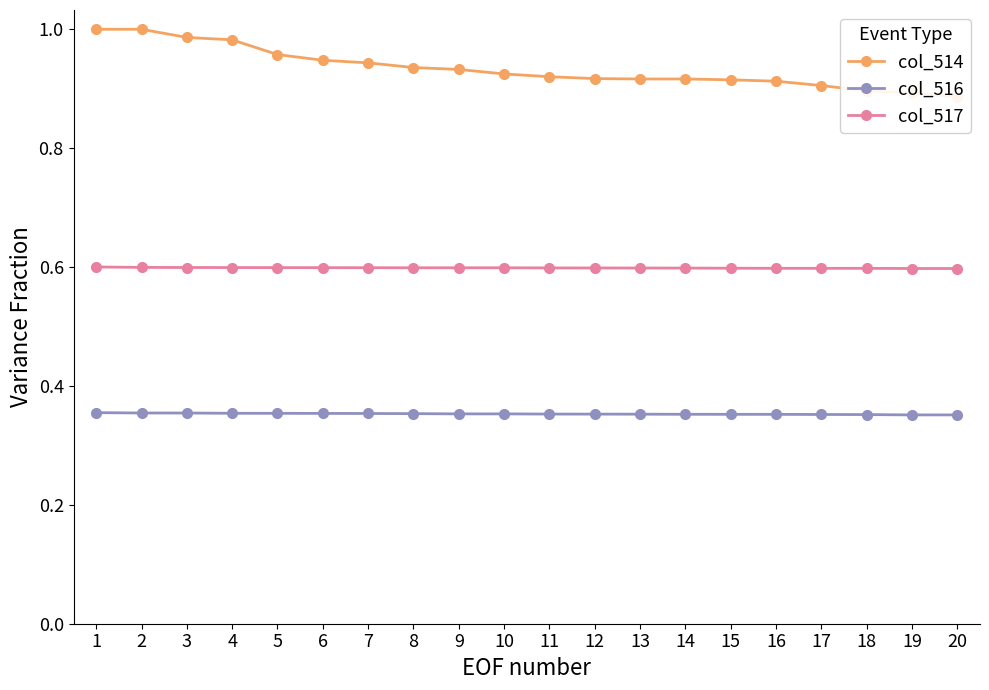

The col_514 series shows 0.6 at 16. True or false?

False